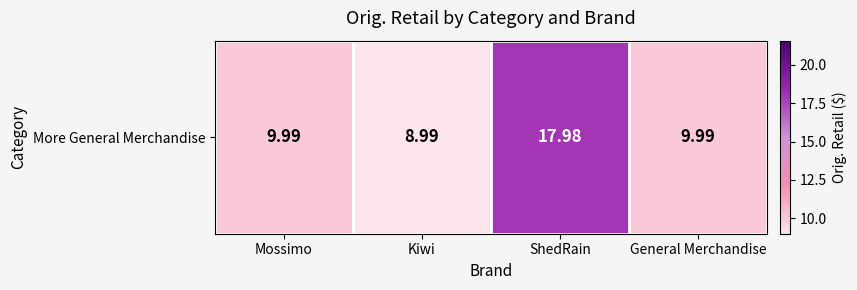

Read the value at ShedRain.

18.0